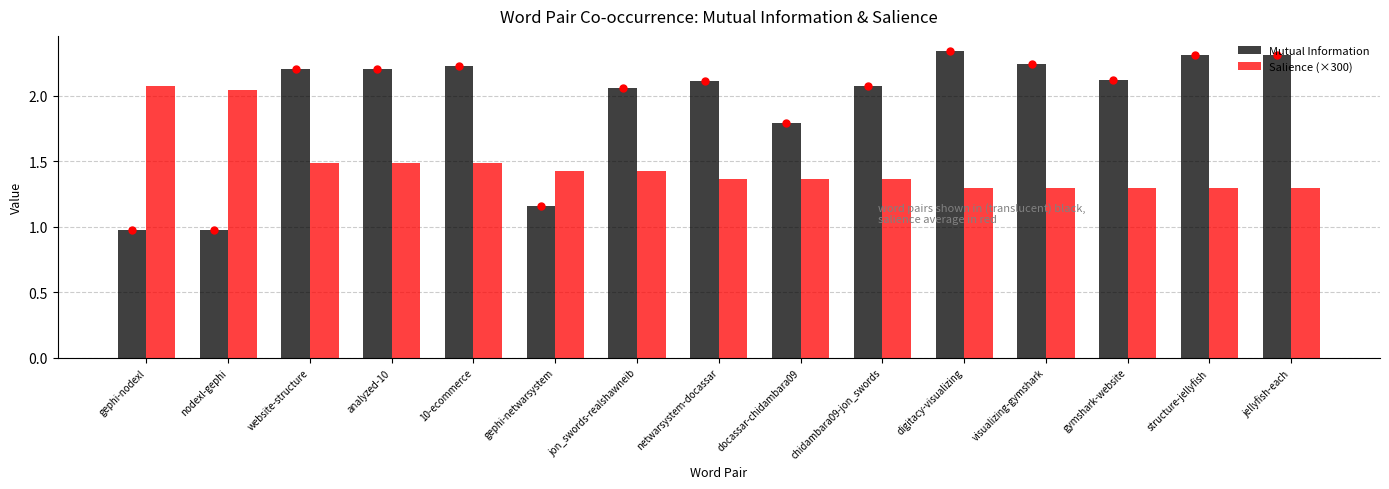

Does the chart contain any negative values?

No